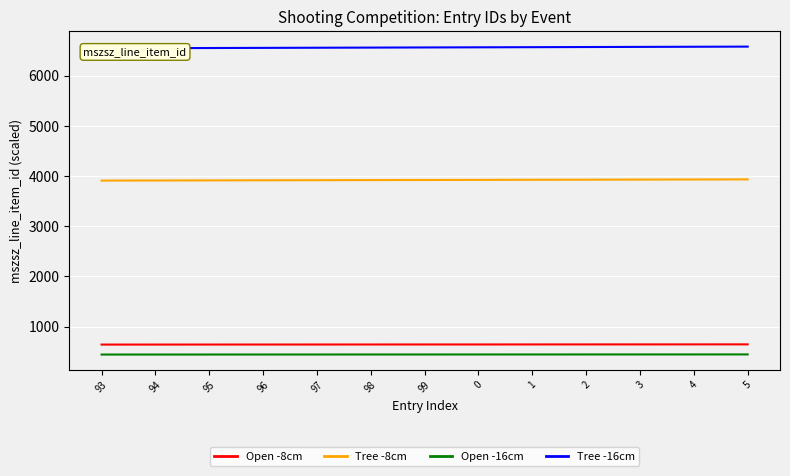

Between 96 and 1, which series saw the biggest shift?

Tree -16cm